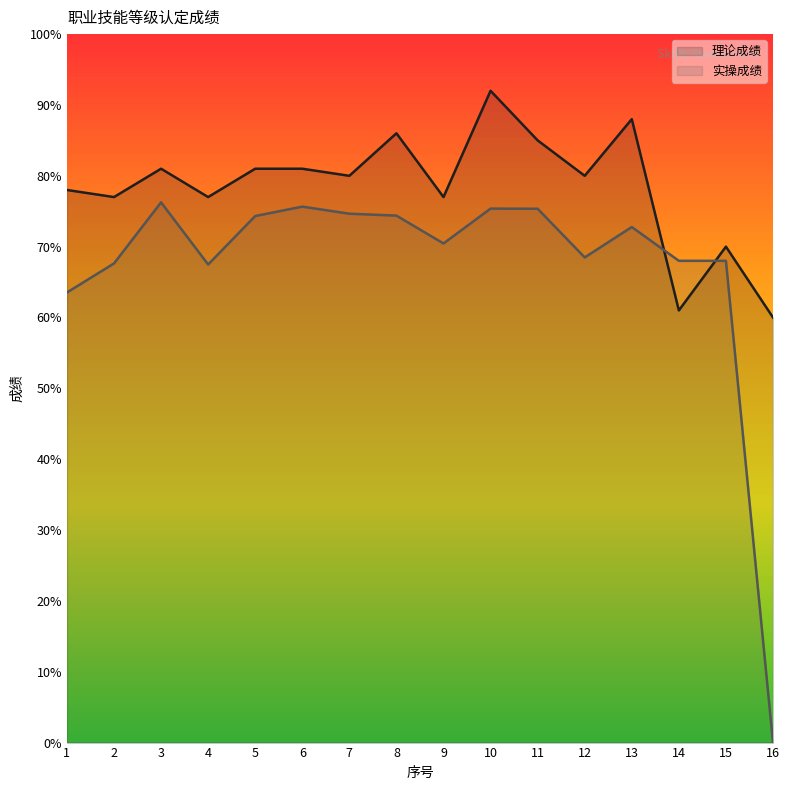

Does the chart have visible grid lines?

No